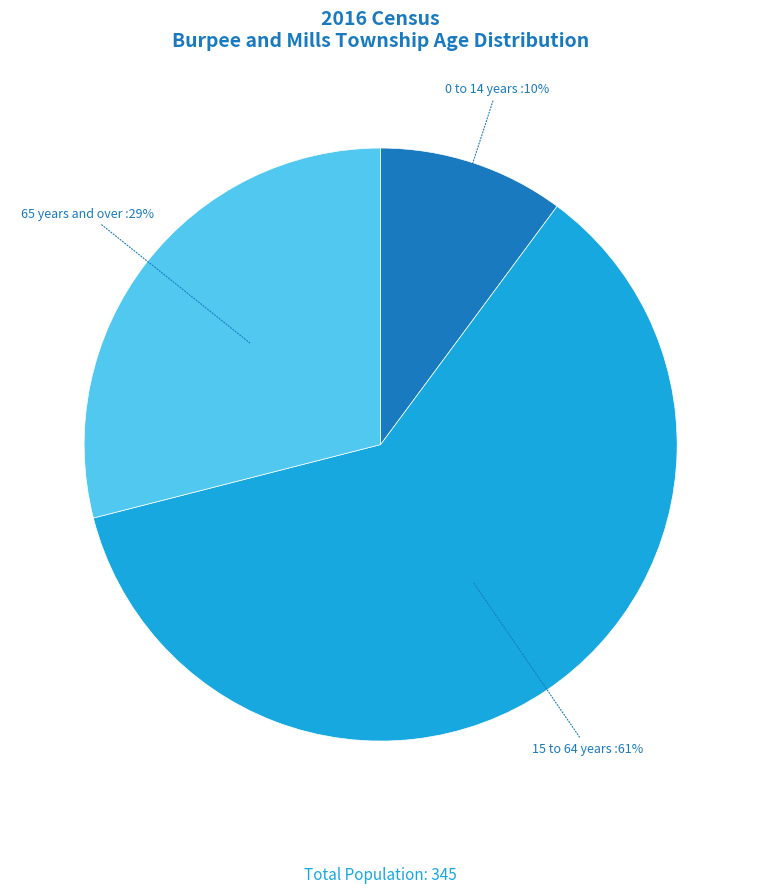

Is there a majority slice in this chart?

Yes